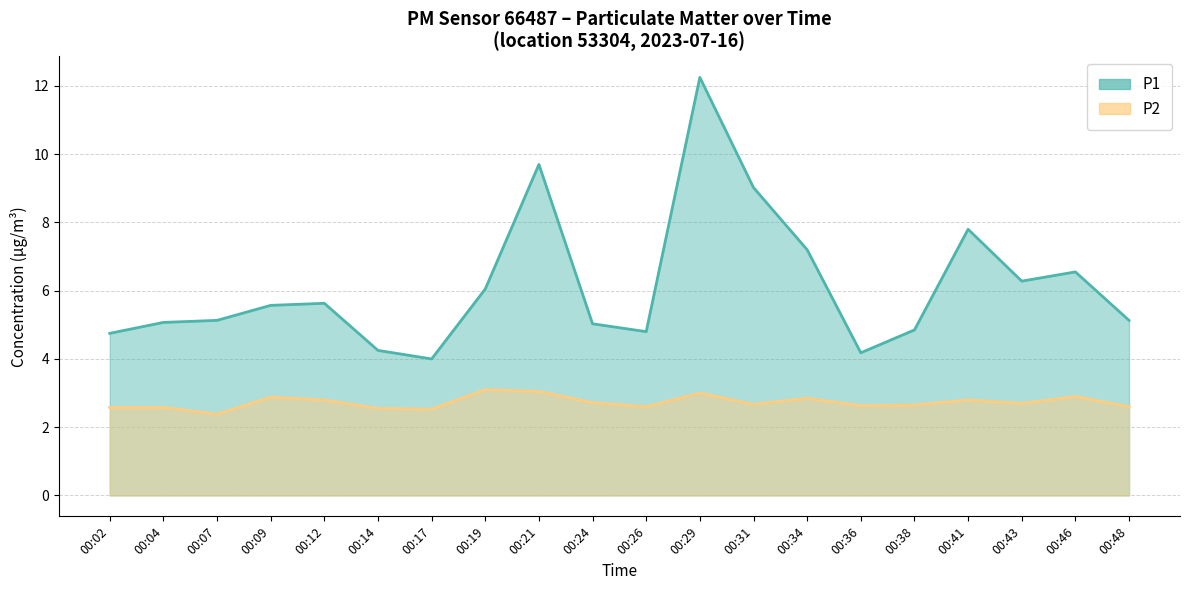

At which category is the sum across all series the highest?

00:29